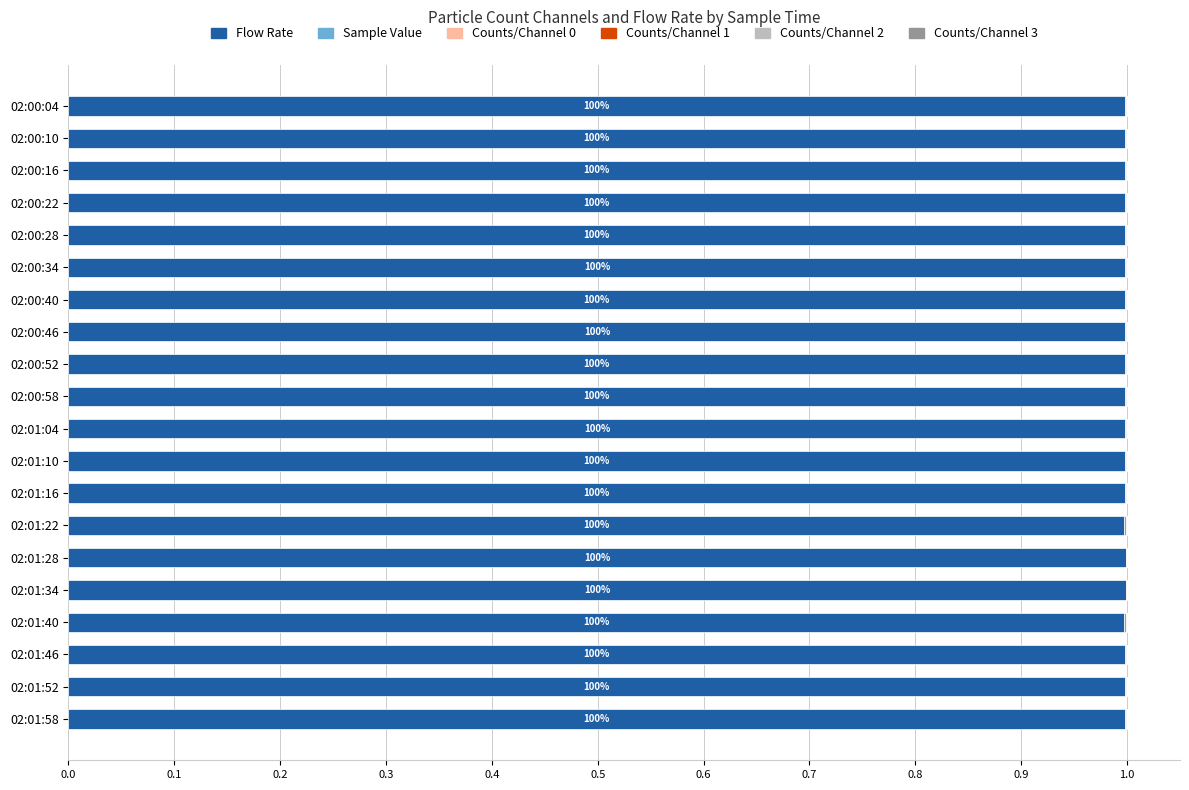

The Flow Rate series shows 0.6 at 02:01:58. True or false?

False